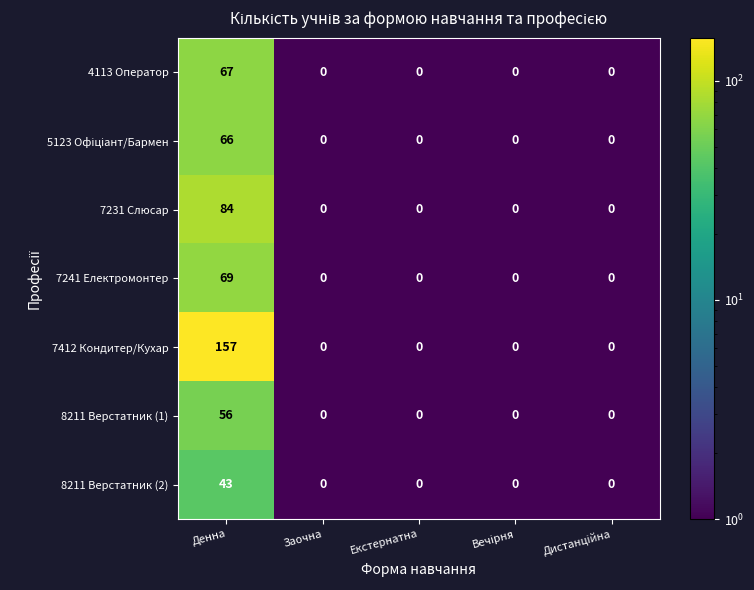

At which category is the sum across all series the highest?

Денна